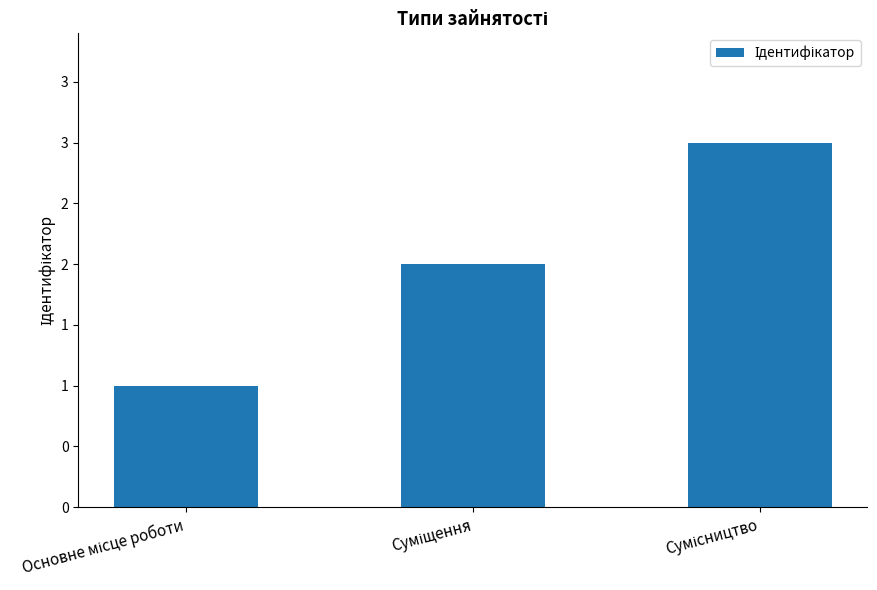

Does the chart contain any negative values?

No